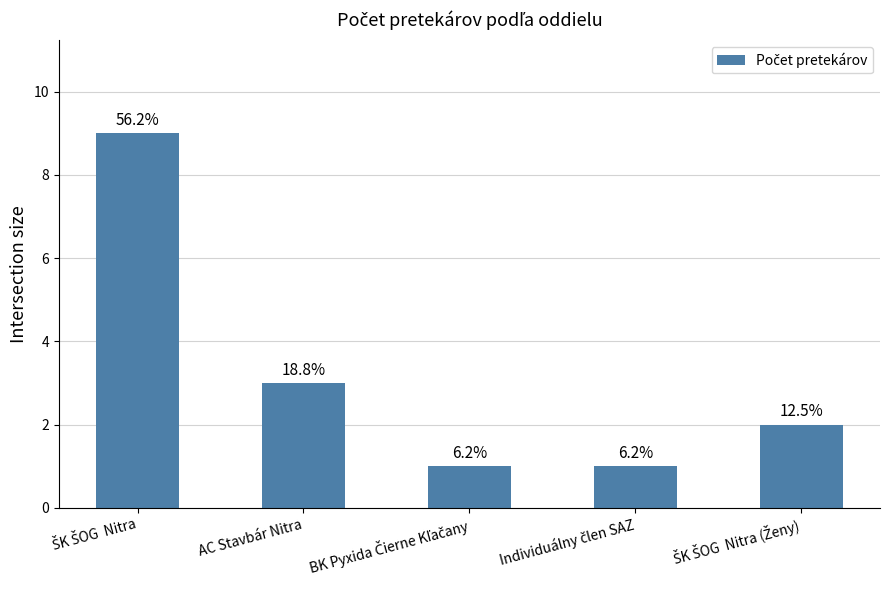

Are the bars horizontal?

No